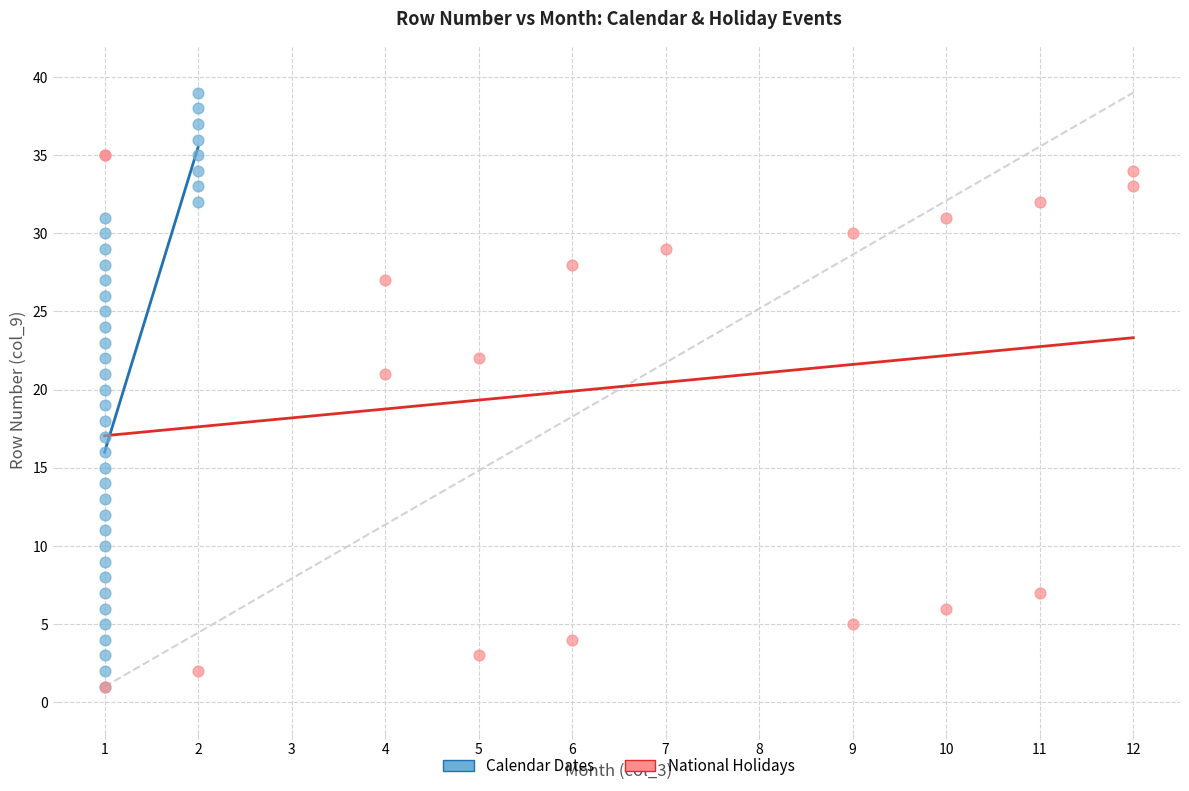

Which series contains the highest Y value?

Calendar Dates